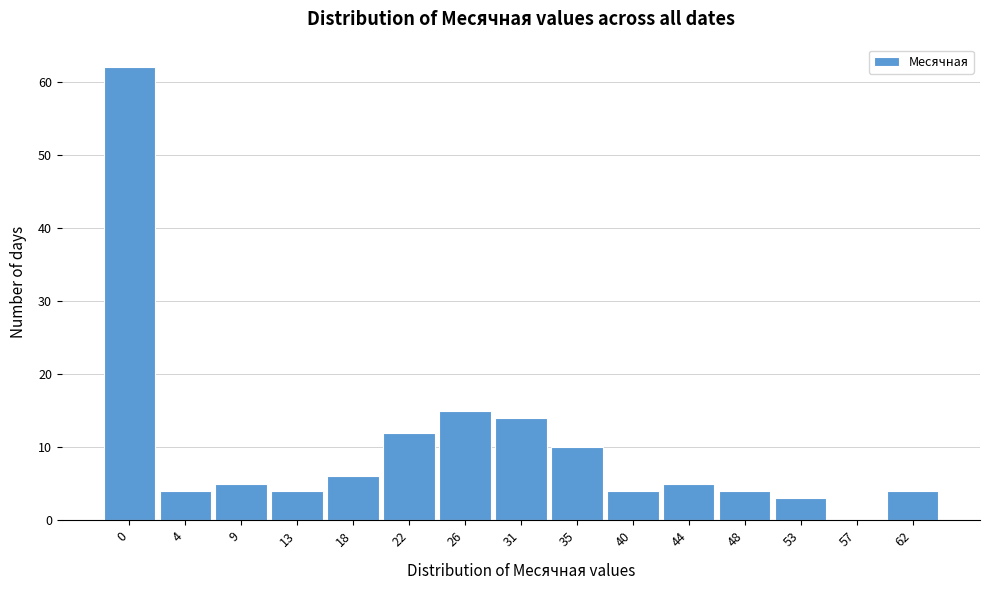

Reading left to right, transcribe all the data shown in this chart.

0=62	4=4	9=5	13=4	18=6	22=12	26=15	31=14	35=10	40=4	44=5	48=4	53=3	57=0	62=4